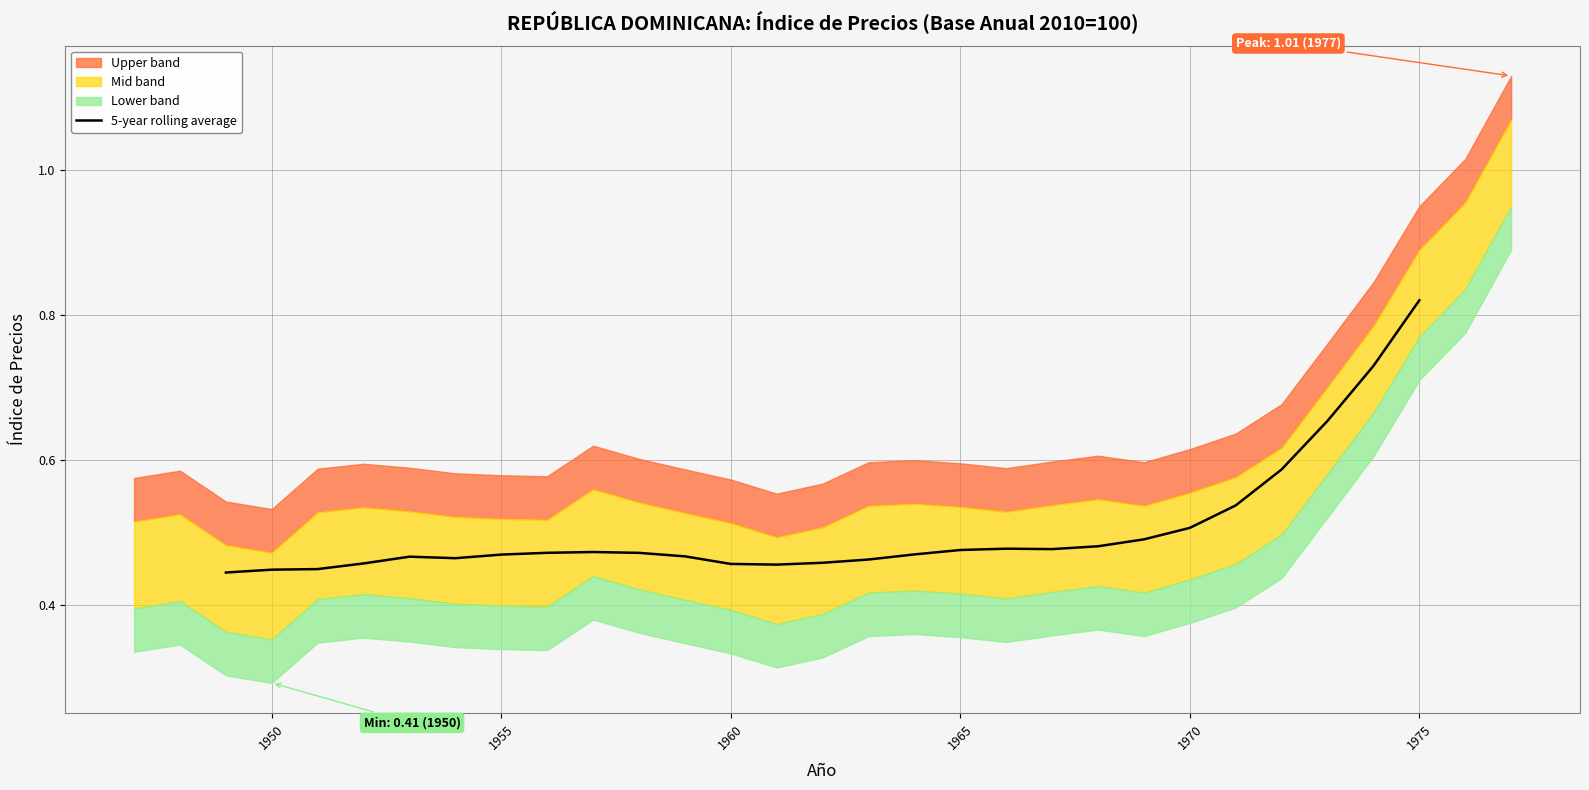

The value of 5-year rolling average at 1960 is 0.1. True or false?

False